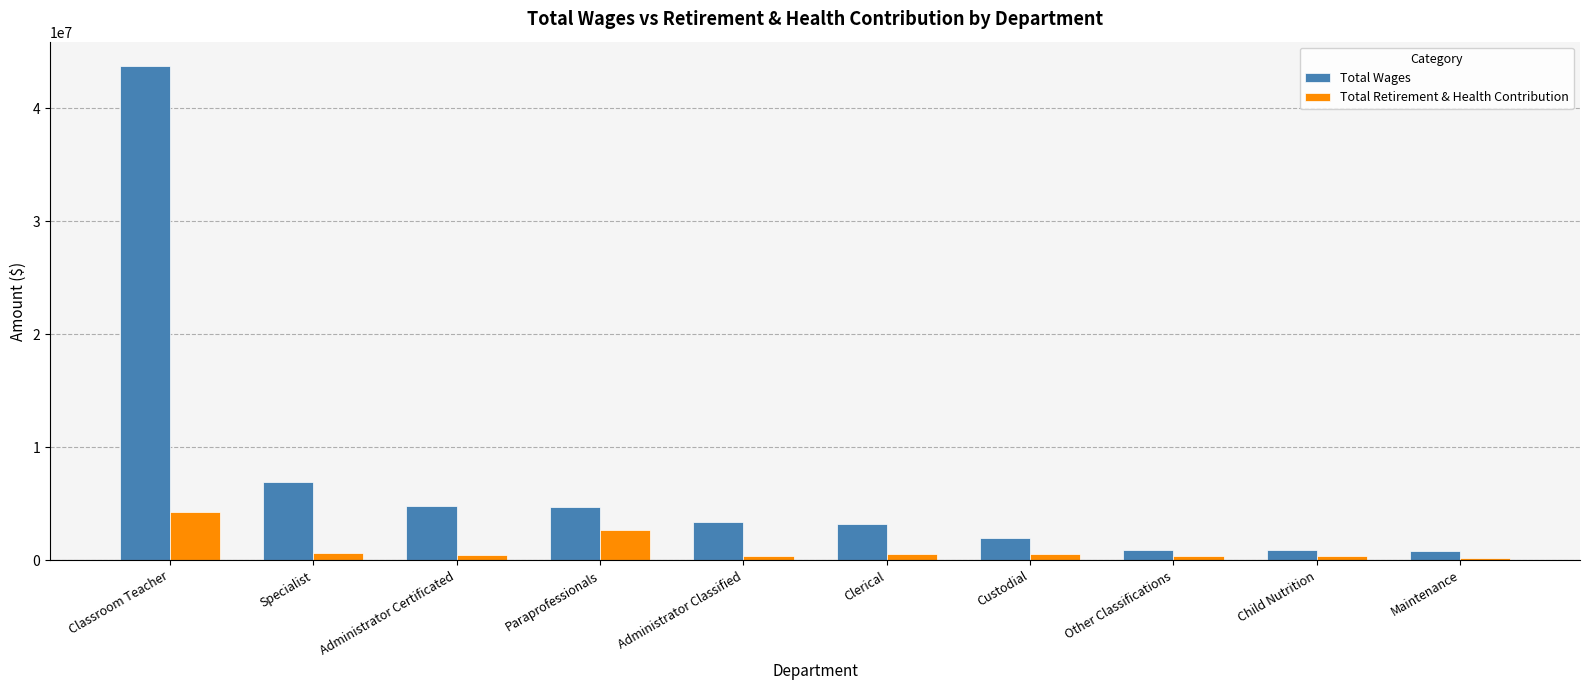

What is the difference between the second highest and second lowest values in the Total Retirement & Health Contribution series?

2317556